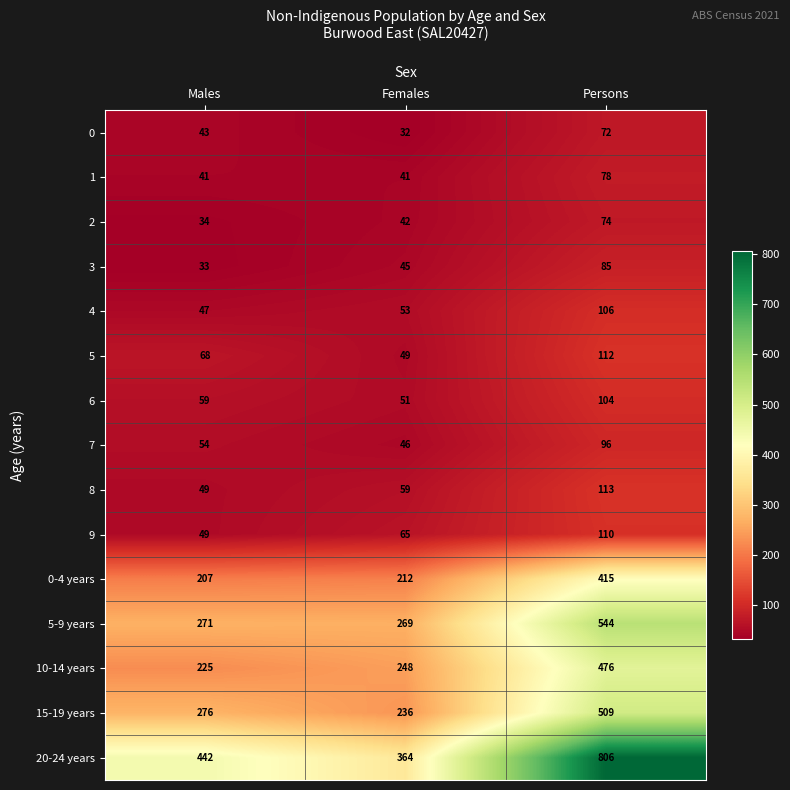

Which category has the lowest value across all series?

Females